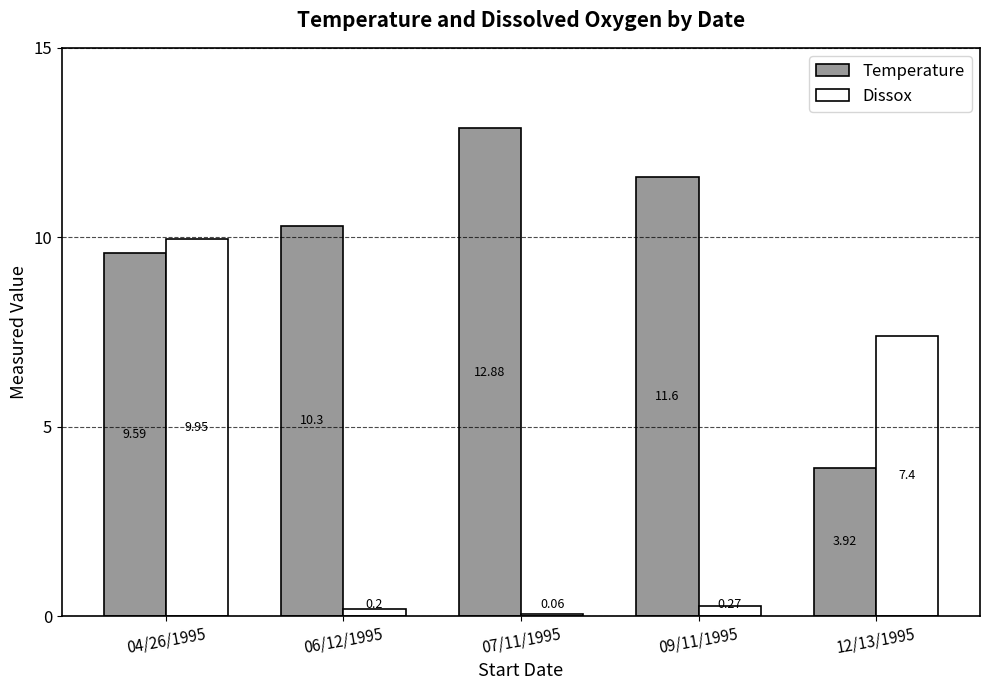

What is the difference between the maximum and minimum values in the Temperature series?

9.0